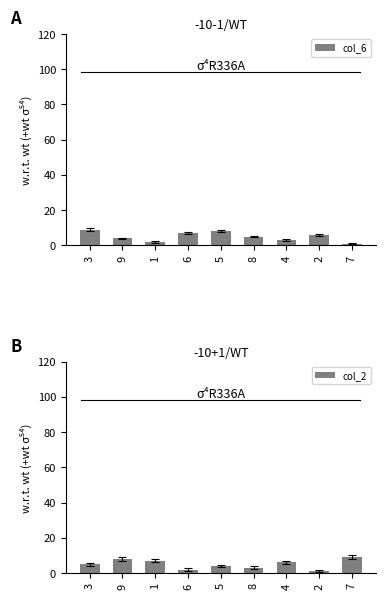

Which series has the largest total across all categories?

col_6